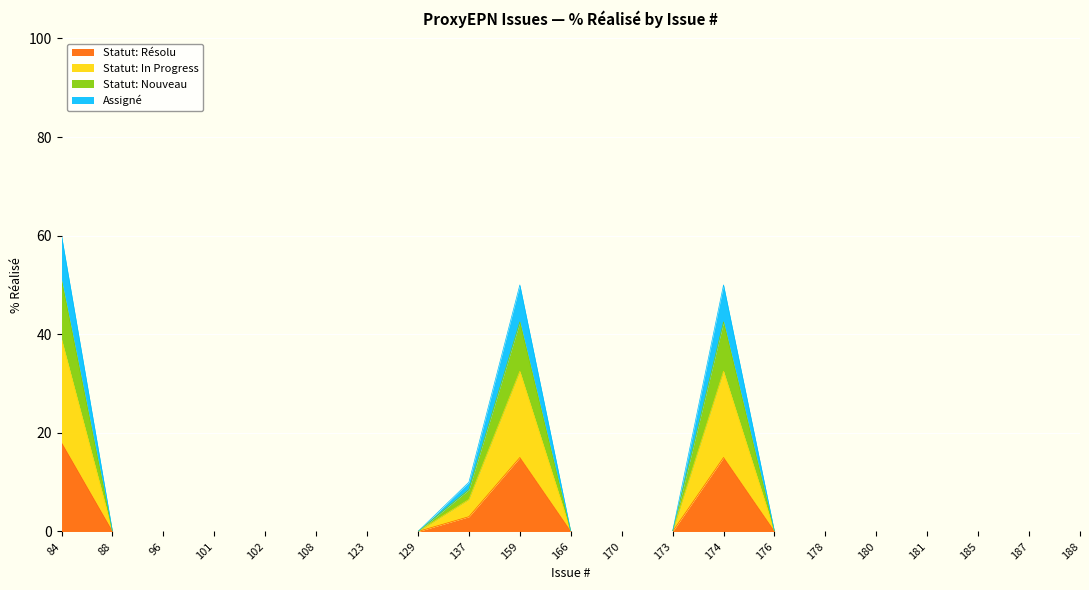

At which category does the chart reach its minimum across all series?

88